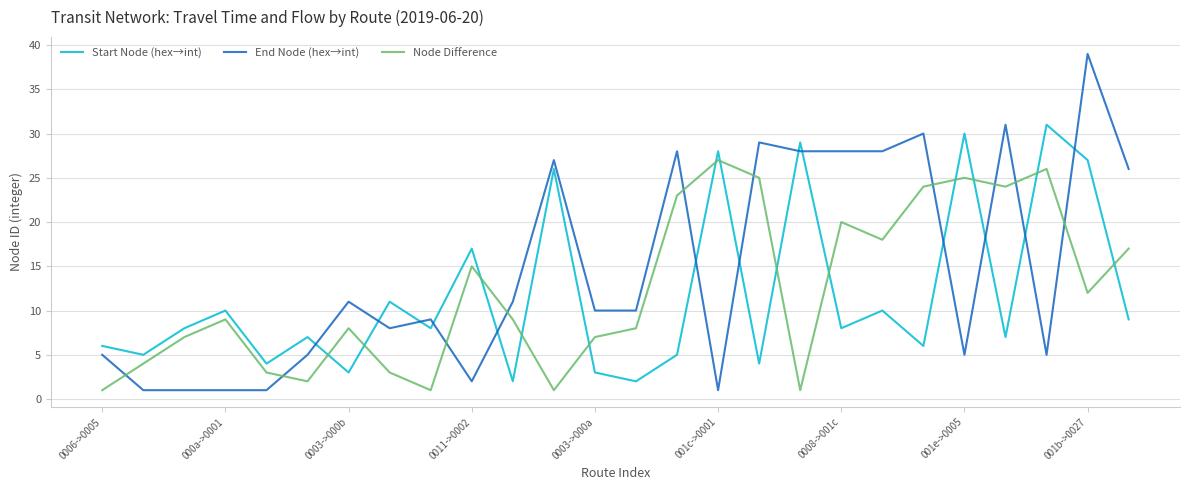

How many lines are shown in the chart?

3